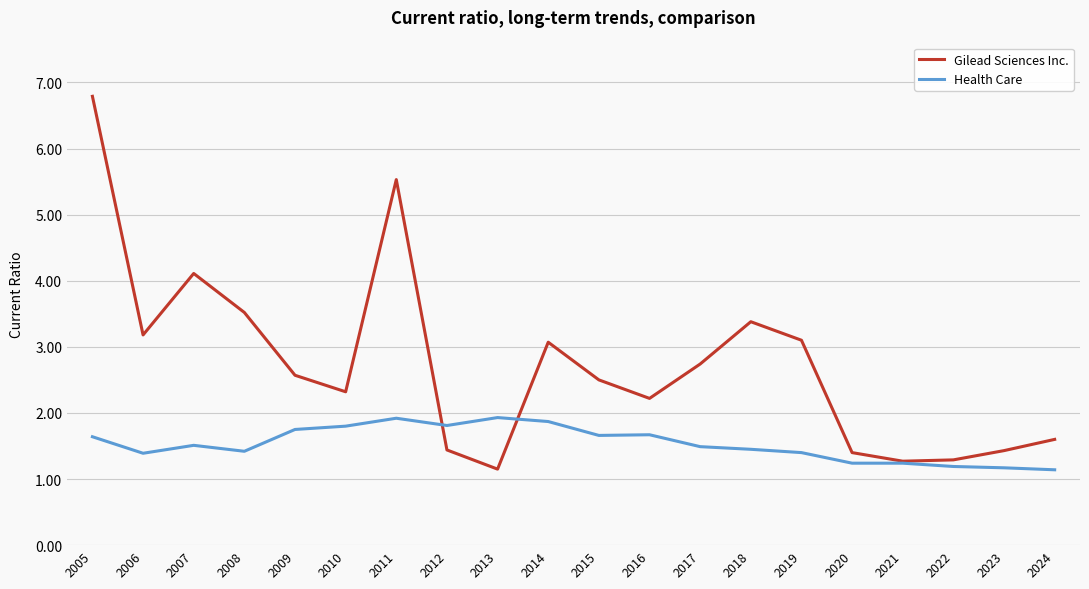

What are all the series names shown in the legend?

Gilead Sciences Inc., Health Care